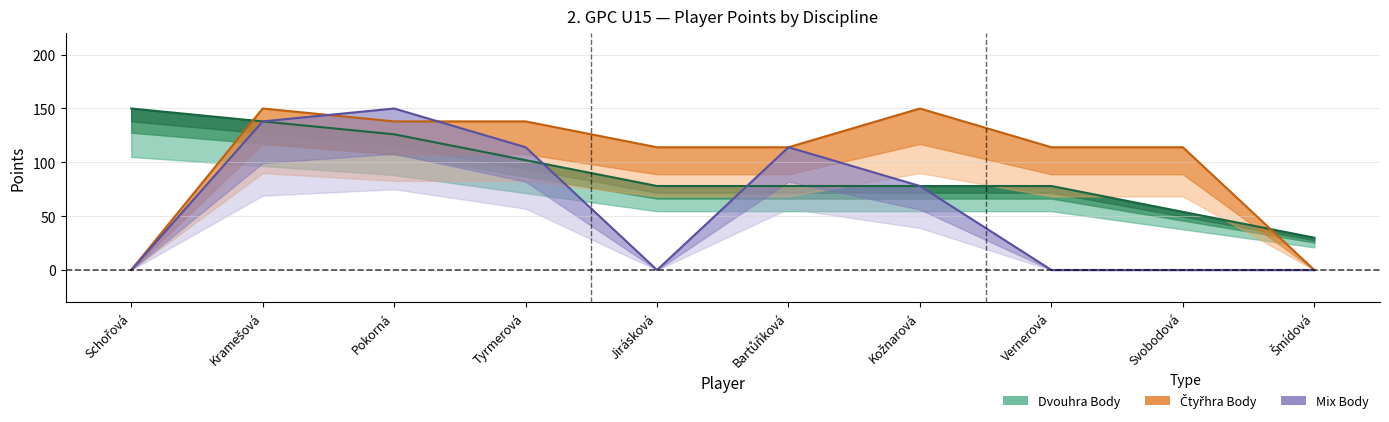

Does the chart have visible grid lines?

Yes